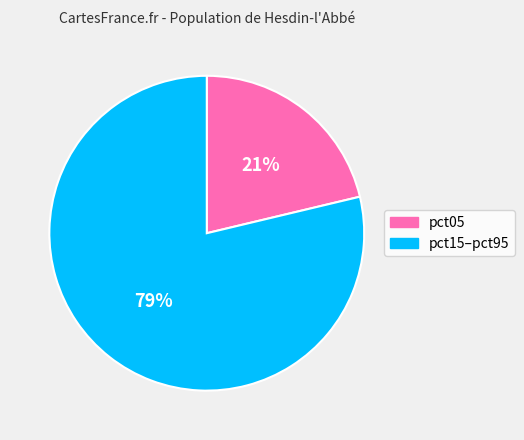

Do pct05 and pct15–pct95 together represent more than half of the pie?

Yes